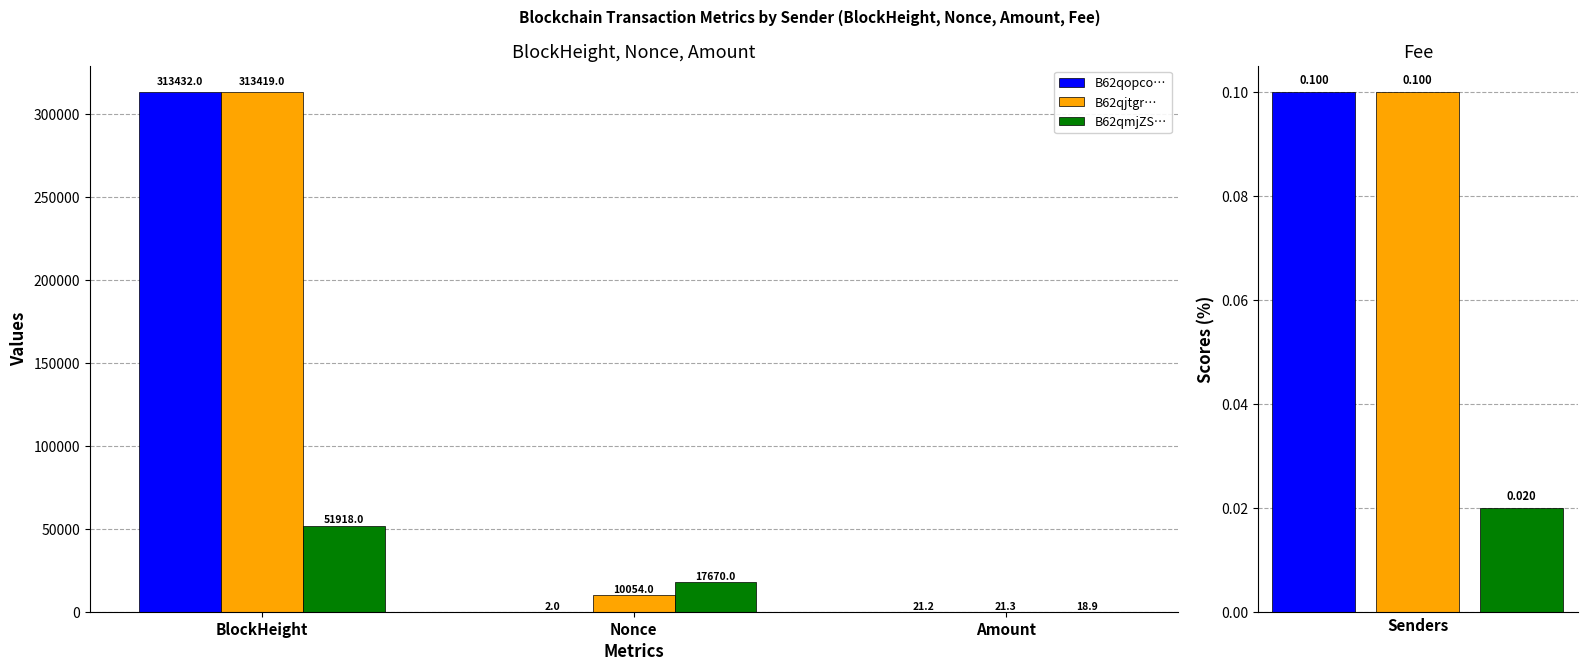

Is the value of B62qmjZS… at BlockHeight greater than the value of B62qopco… at Amount?

Yes